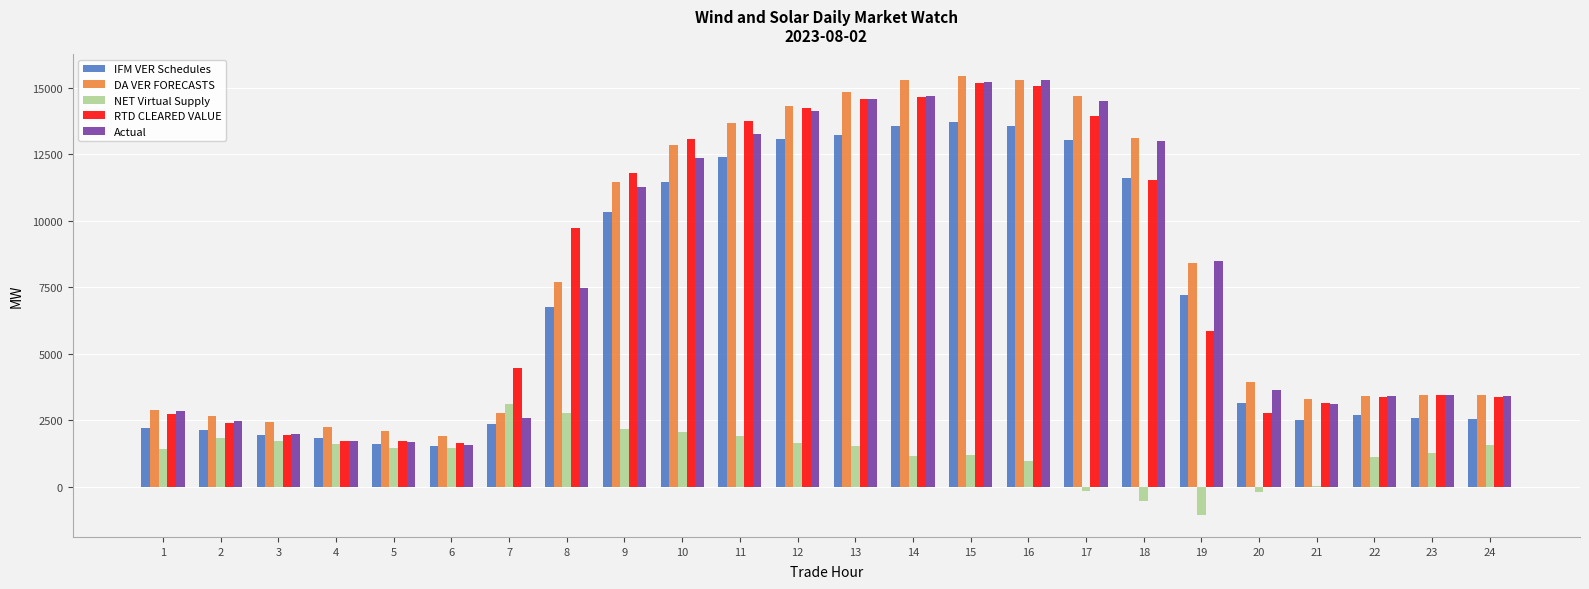

Is the value of IFM VER Schedules at 5 greater than the value of DA VER FORECASTS at 3?

No